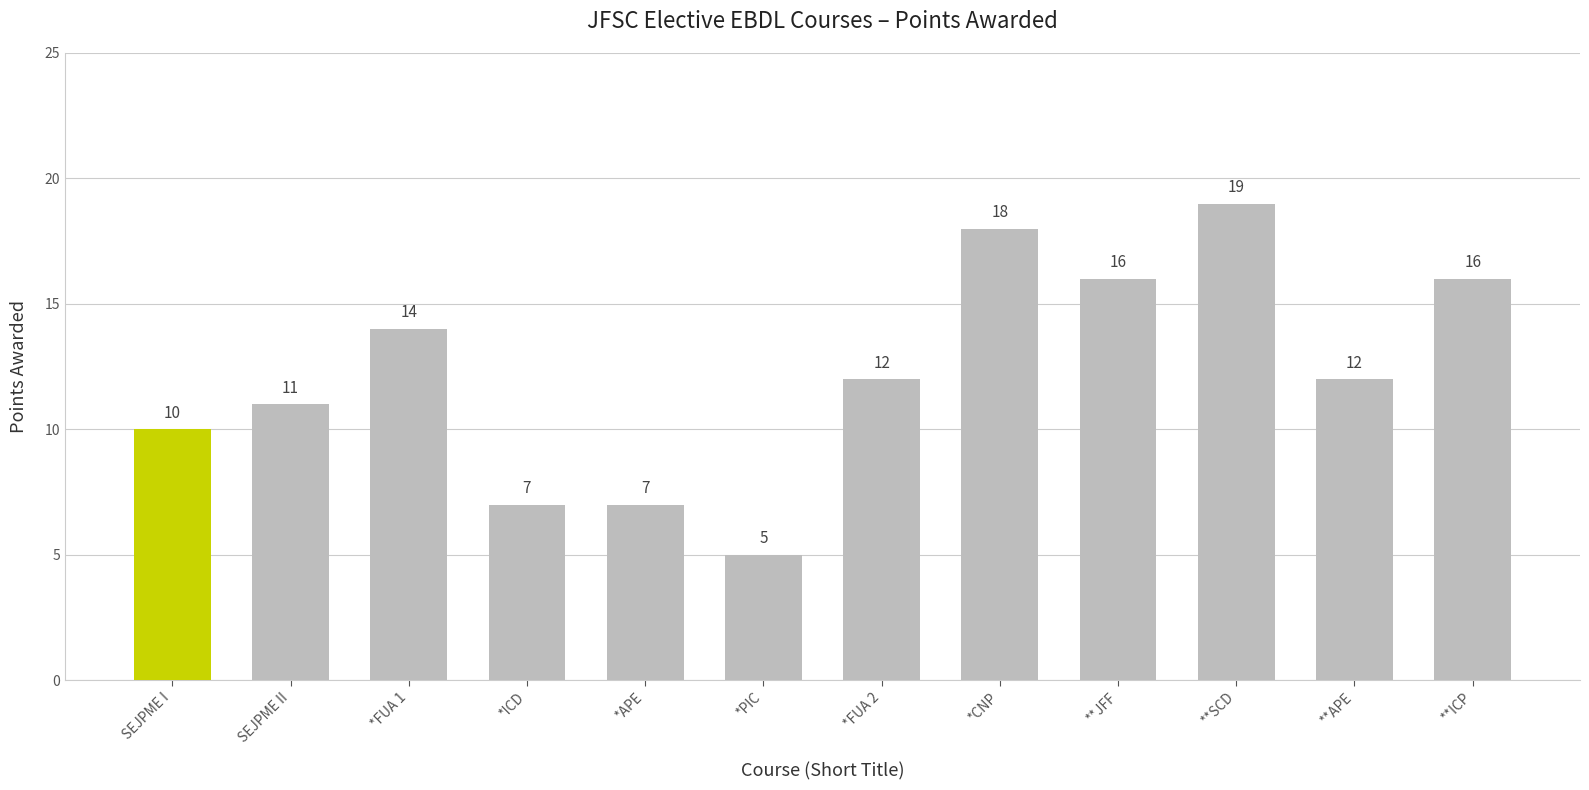

Approximately how many times larger is the value at SEJPME I compared to **APE?

0.8